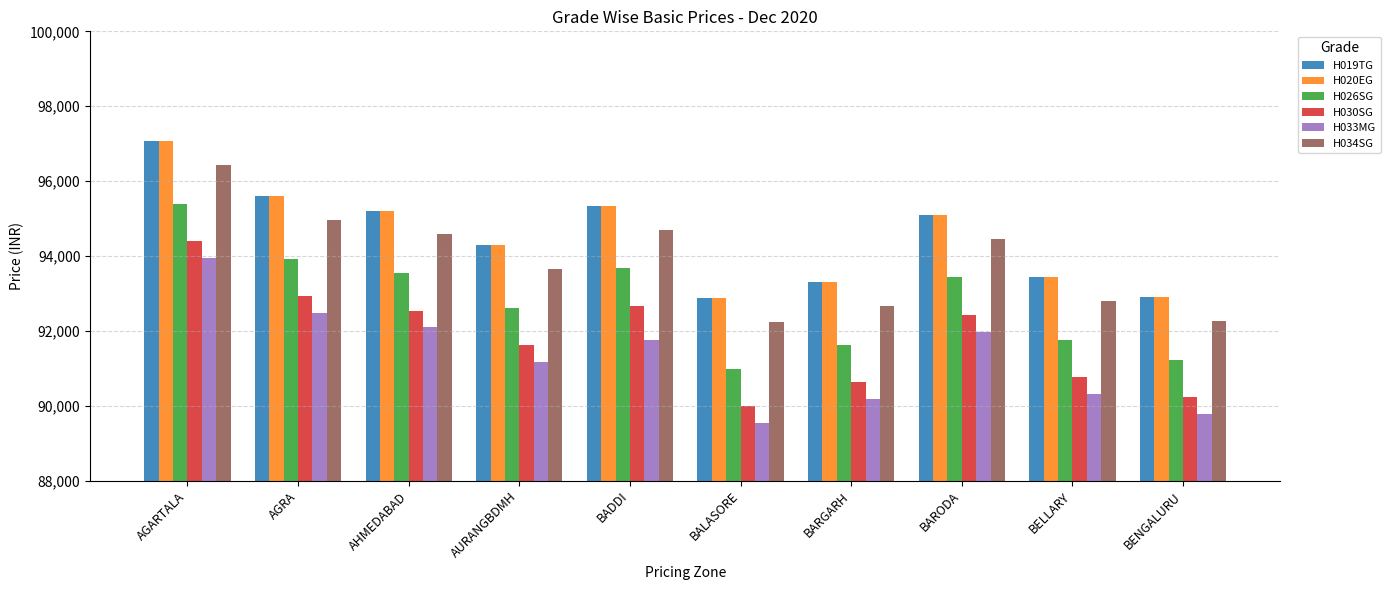

The value of H019TG at BENGALURU is 92896. True or false?

True